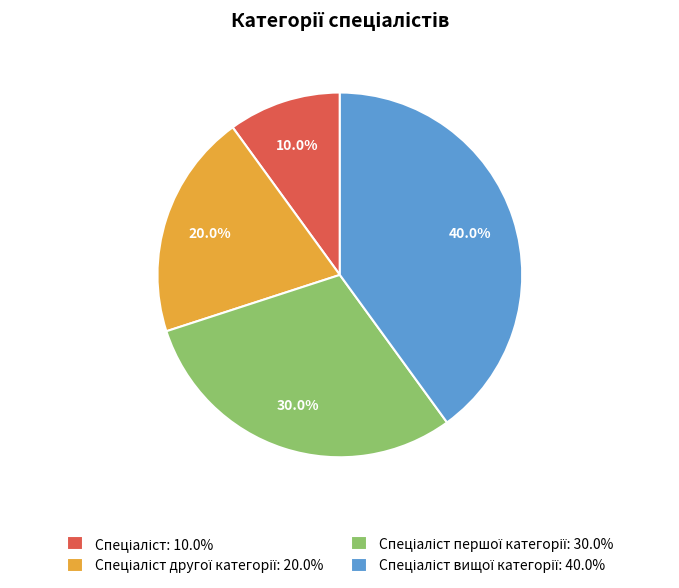

Is there a majority slice in this chart?

No